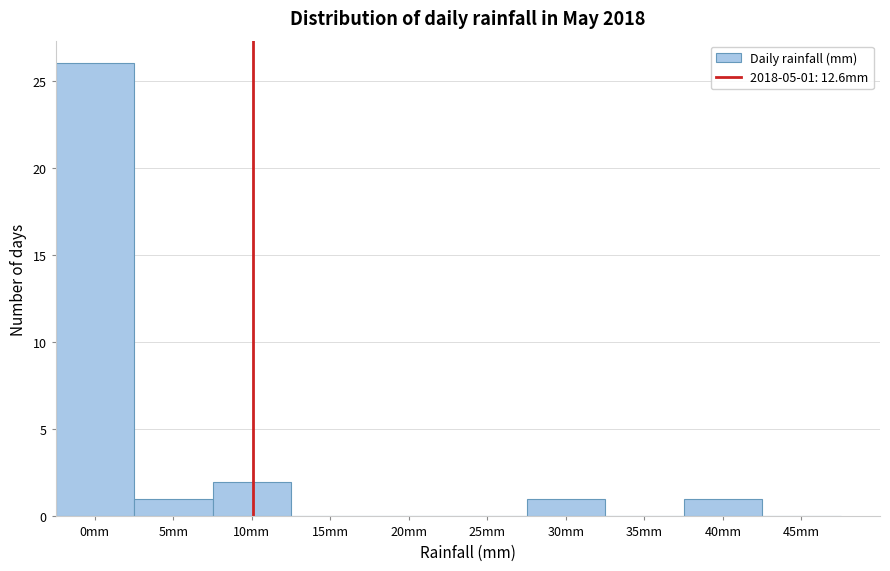

Reading right to left, transcribe all the data shown in this chart.

45mm=0	40mm=1	35mm=0	30mm=1	25mm=0	20mm=0	15mm=0	10mm=2	5mm=1	0mm=26